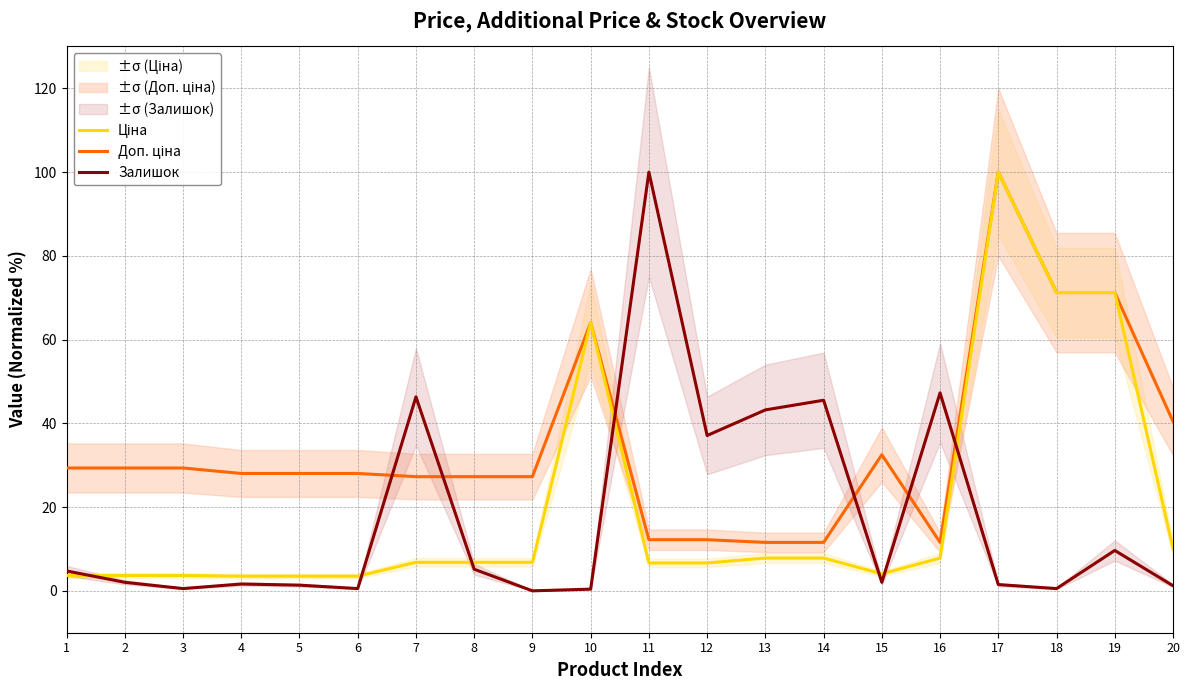

Does the chart have visible grid lines?

Yes